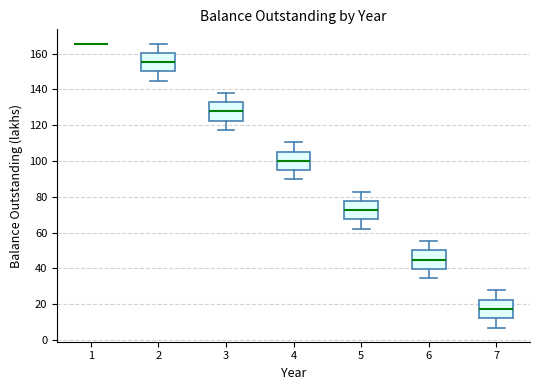

Reading left to right, read every box against the y-axis: the position of its median line, the range the box covers, and the ends of its whiskers. The values are not printed on the chart, so give them approximately, as read against the axis.

1: box collapsed to a line at 166, whiskers 166 to 166
2: median 156, box 150 to 160, whiskers 144 to 166
3: median 128, box 122 to 132, whiskers 118 to 138
4: median 100, box 94 to 106, whiskers 90 to 110
5: median 72, box 68 to 78, whiskers 62 to 82
6: median 44, box 40 to 50, whiskers 34 to 56
7: median 18, box 12 to 22, whiskers 6 to 28